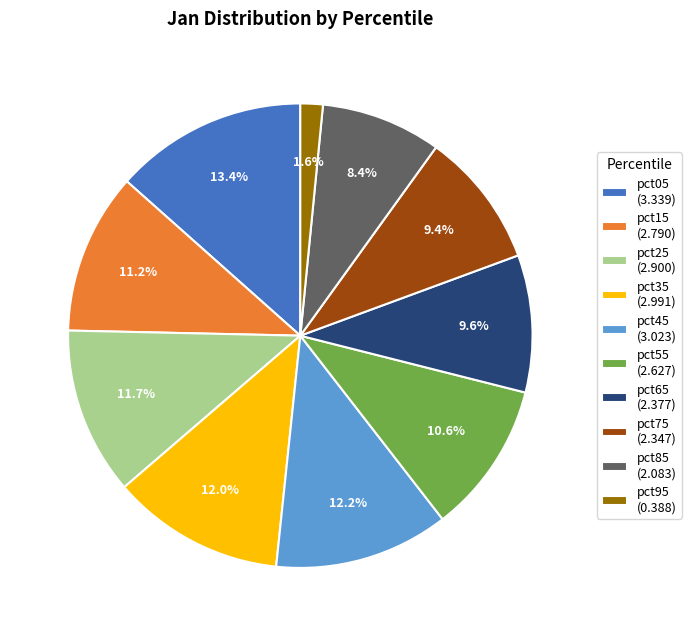

Is there a majority slice in this chart?

No